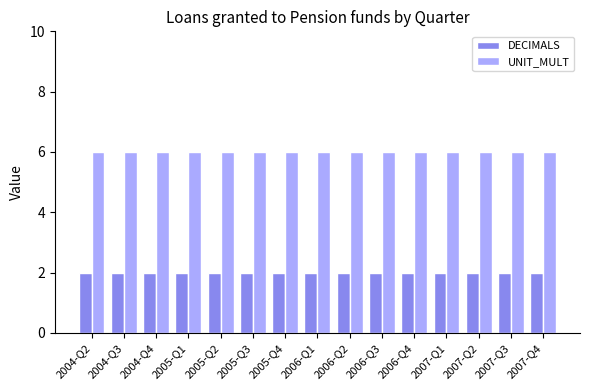

What is the label of the 2nd bar from the left?

2004-Q3